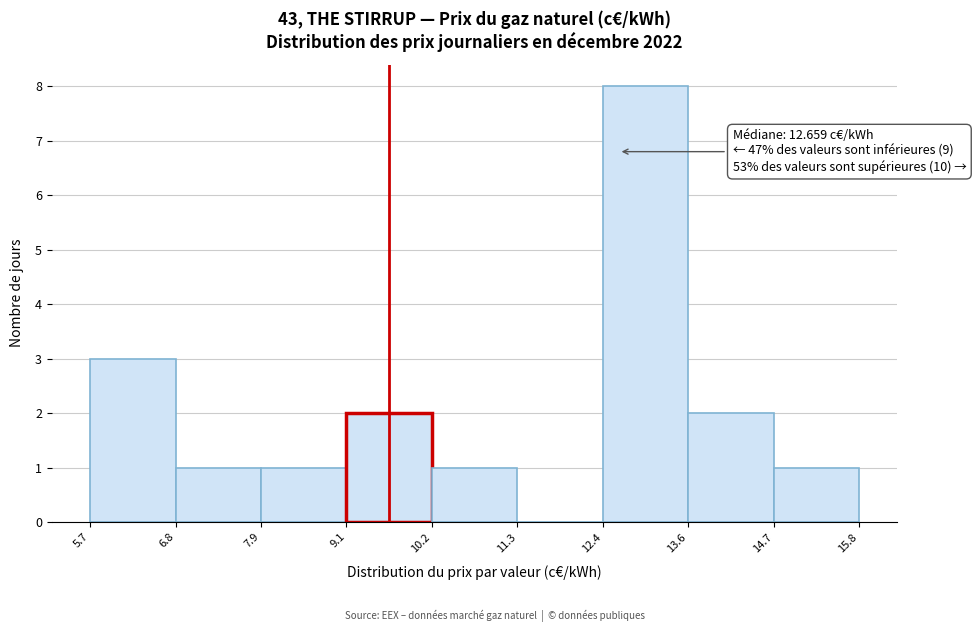

Which range on the x-axis has the tallest bar?

12.4 to 13.6